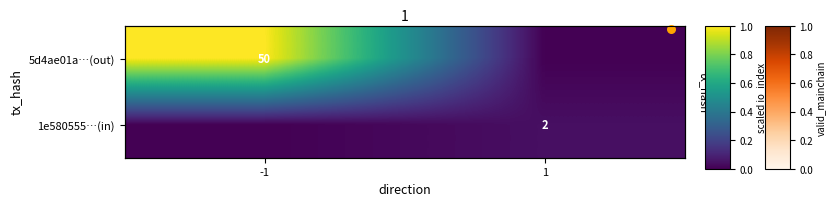

Is it true that 5d4ae01a…(out) equals 0.0 at 1?

True